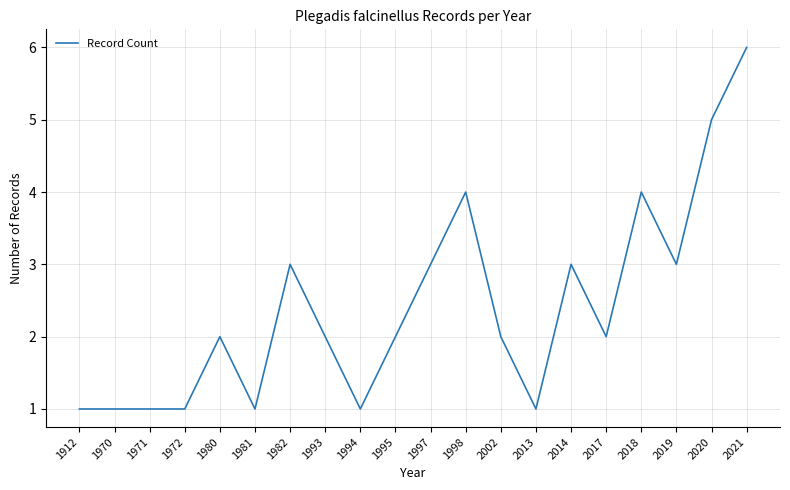

What is the change in value from 1971 to 2021?

+5